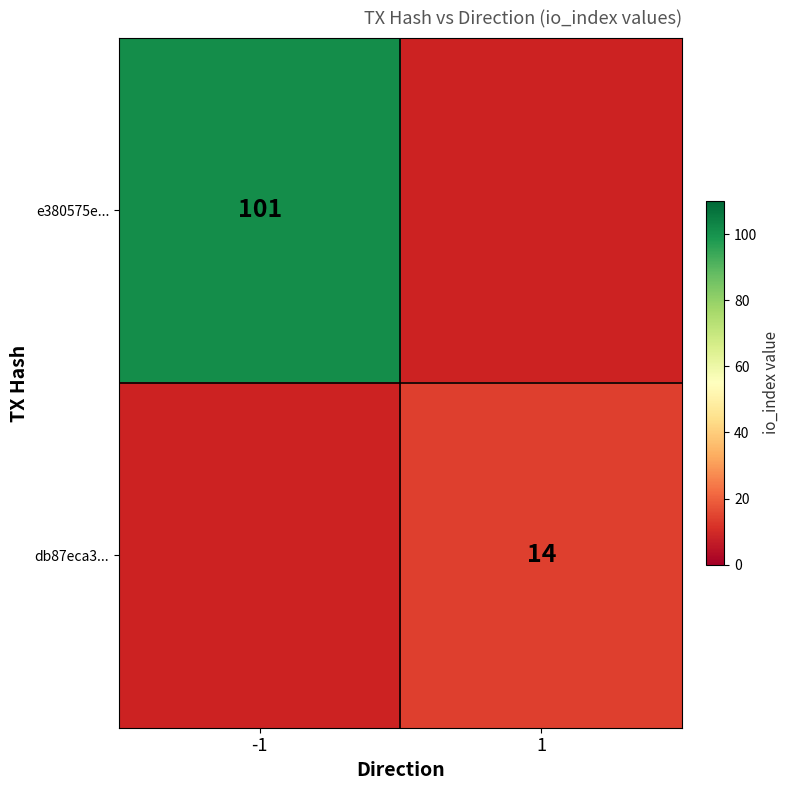

Is it true that e380575e... equals 163 at -1?

False